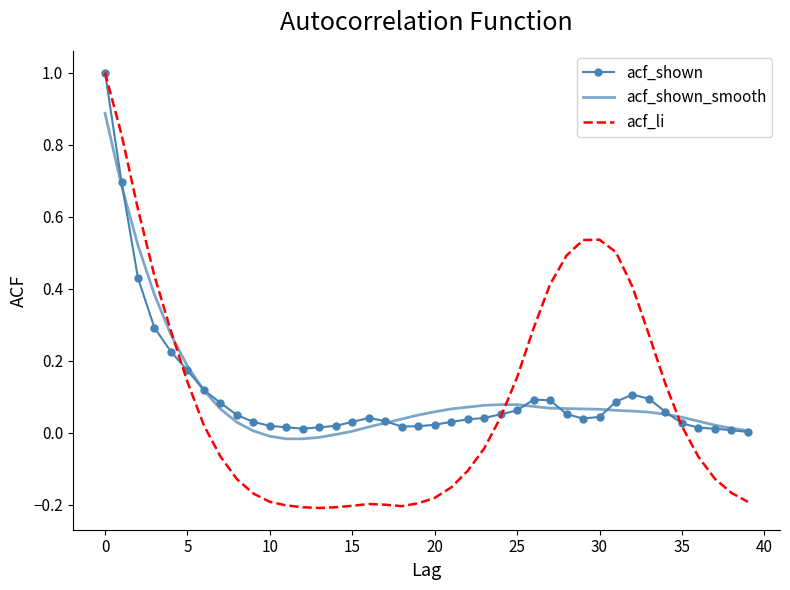

Which series has the widest spread of values?

acf_li